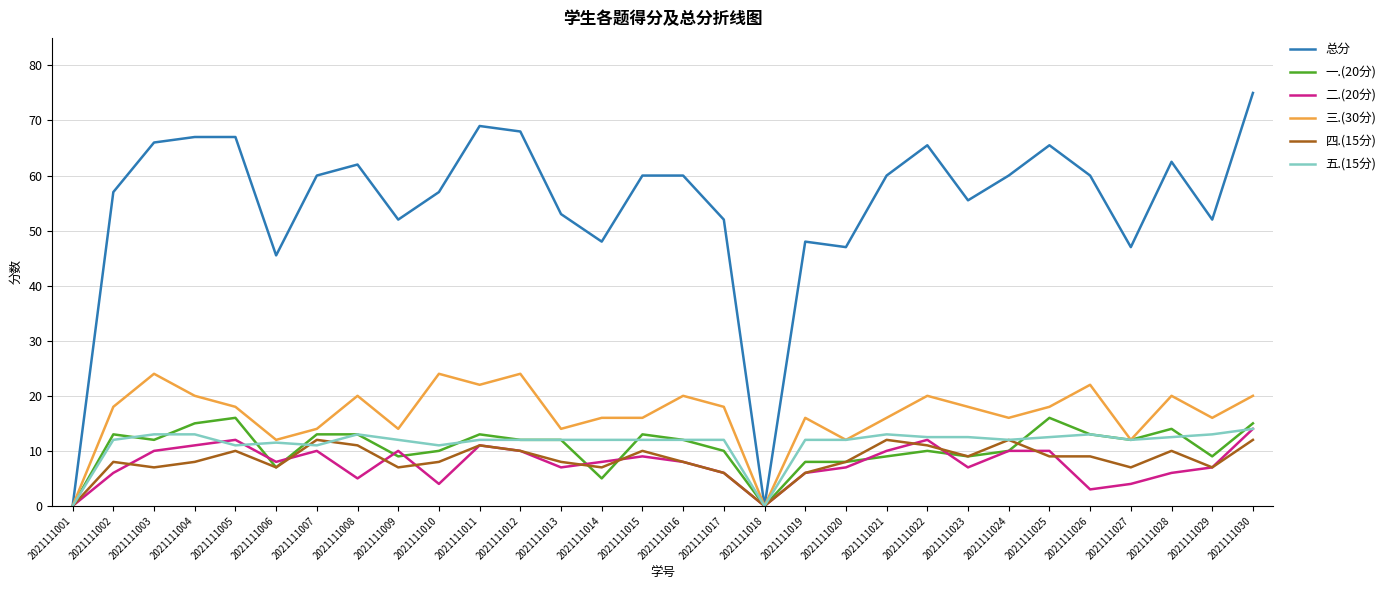

What is the highest value of the 三.(30分) series?

24.0